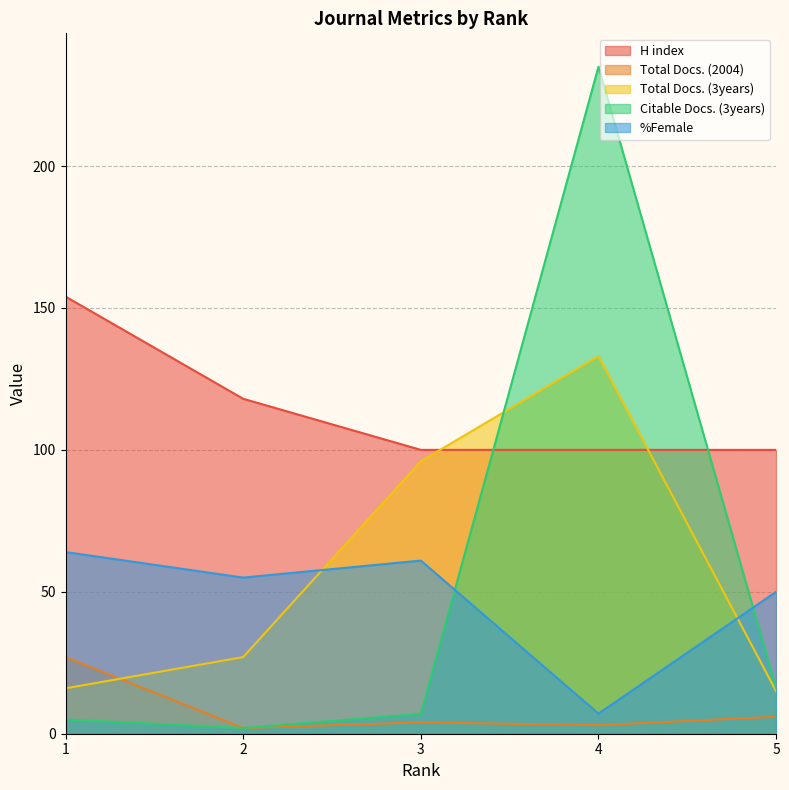

What is the spread (max minus min) of values at 1?

149.0